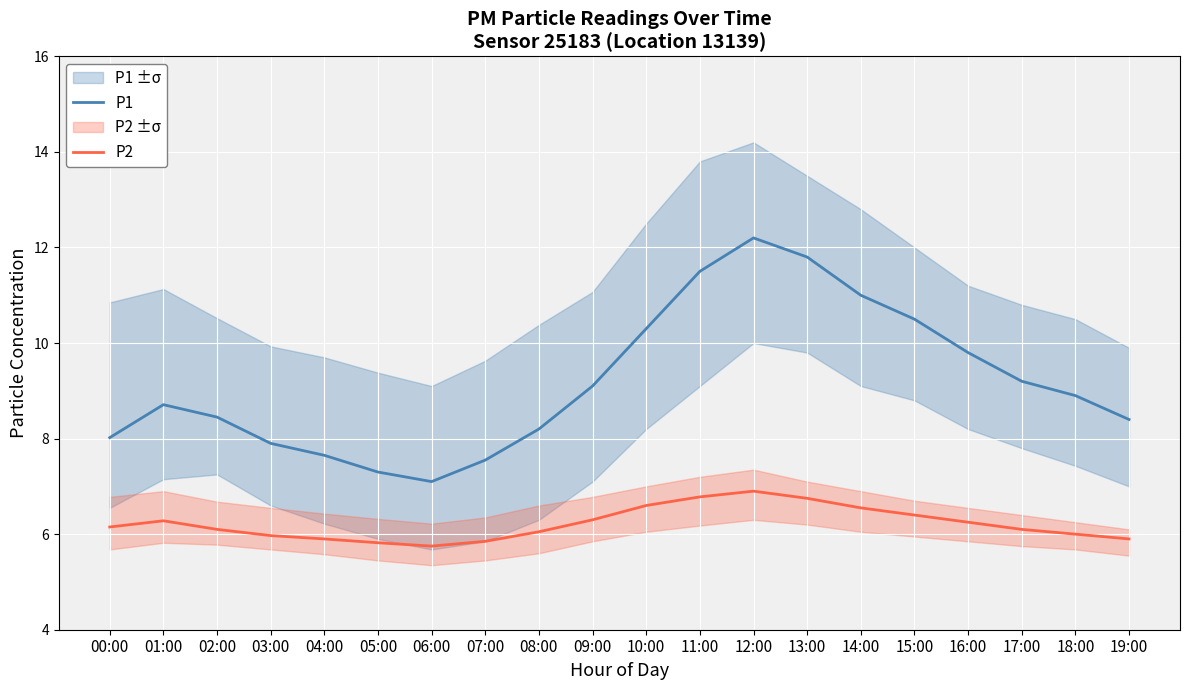

Which series has the largest range (max minus min)?

P1